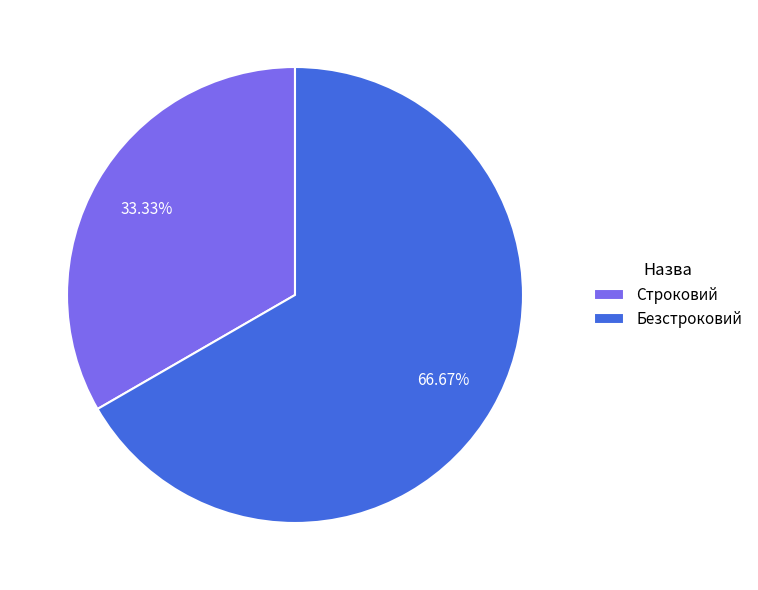

Is there a majority slice in this chart?

Yes